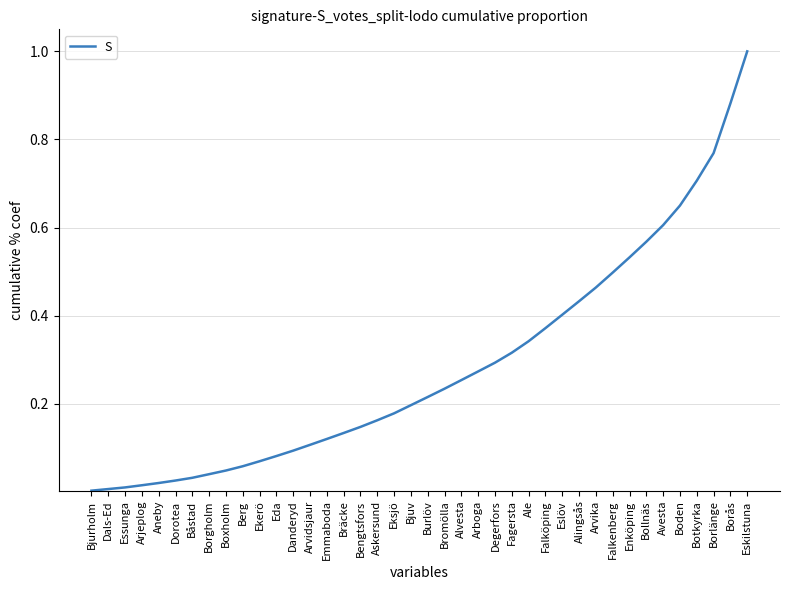

What is the difference between the maximum and minimum values?

1.0